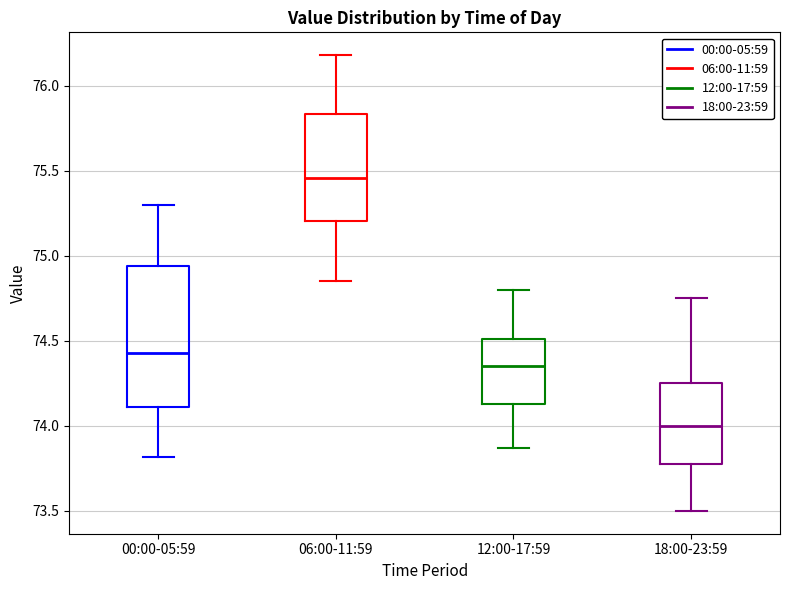

Which box has the lowest median line?

18:00-23:59